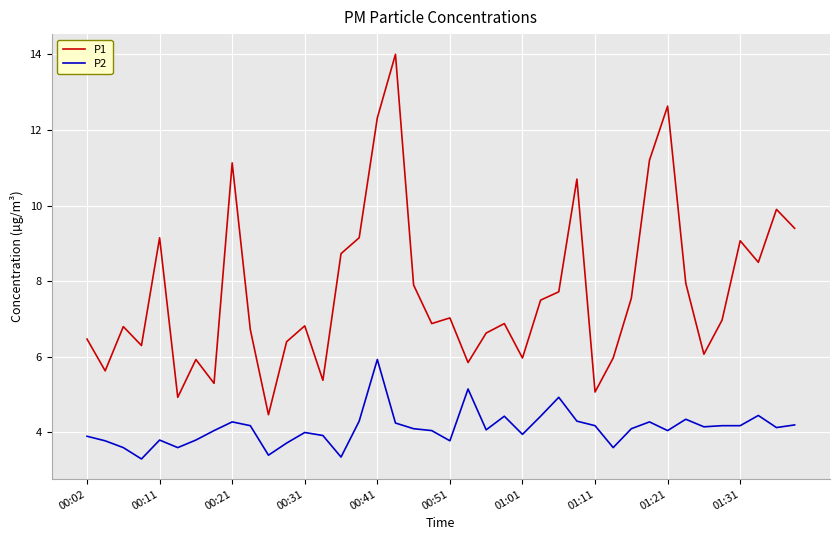

Which series has the largest range (max minus min)?

P1